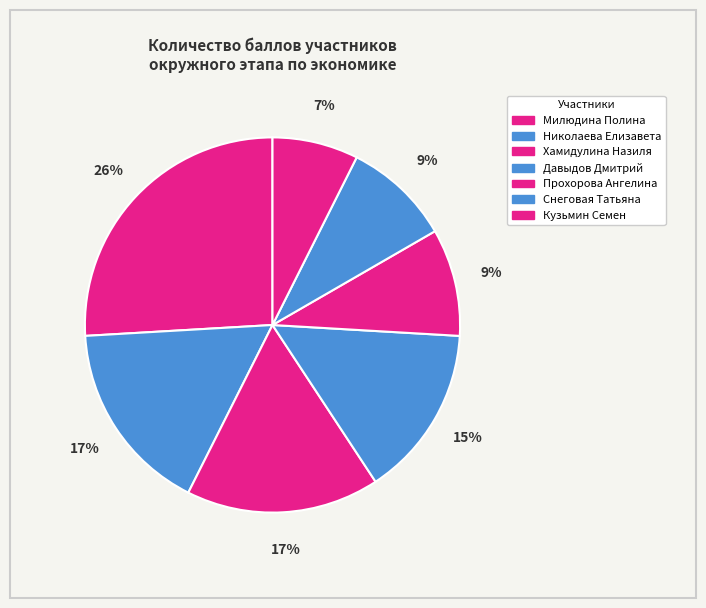

Is it true that Снеговая Татьяна is 21% of the pie?

False